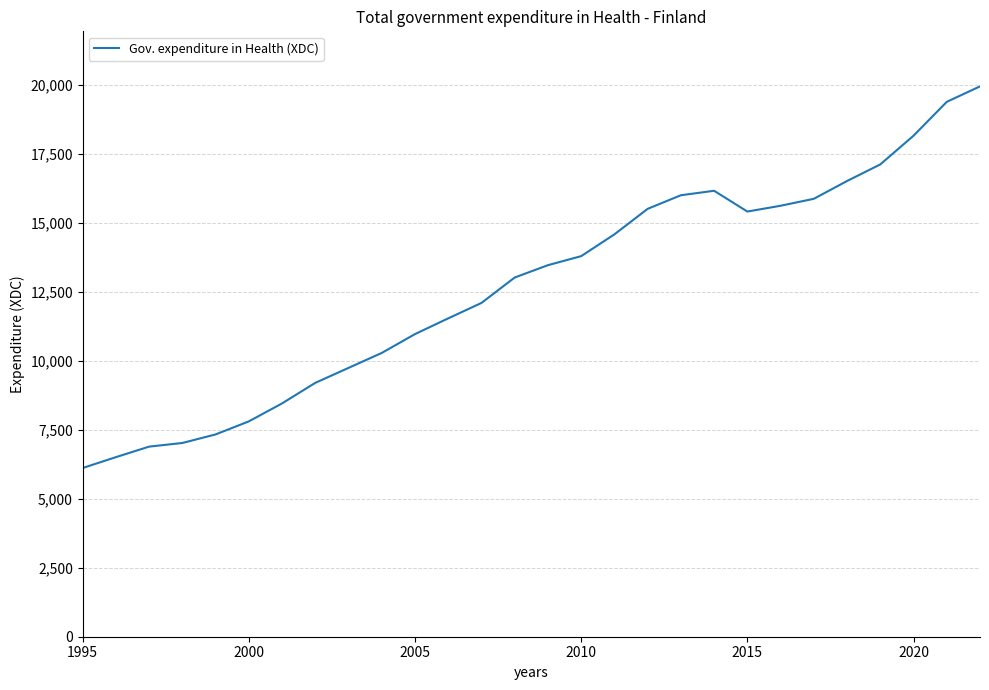

What is the difference between the maximum and minimum values?

13829